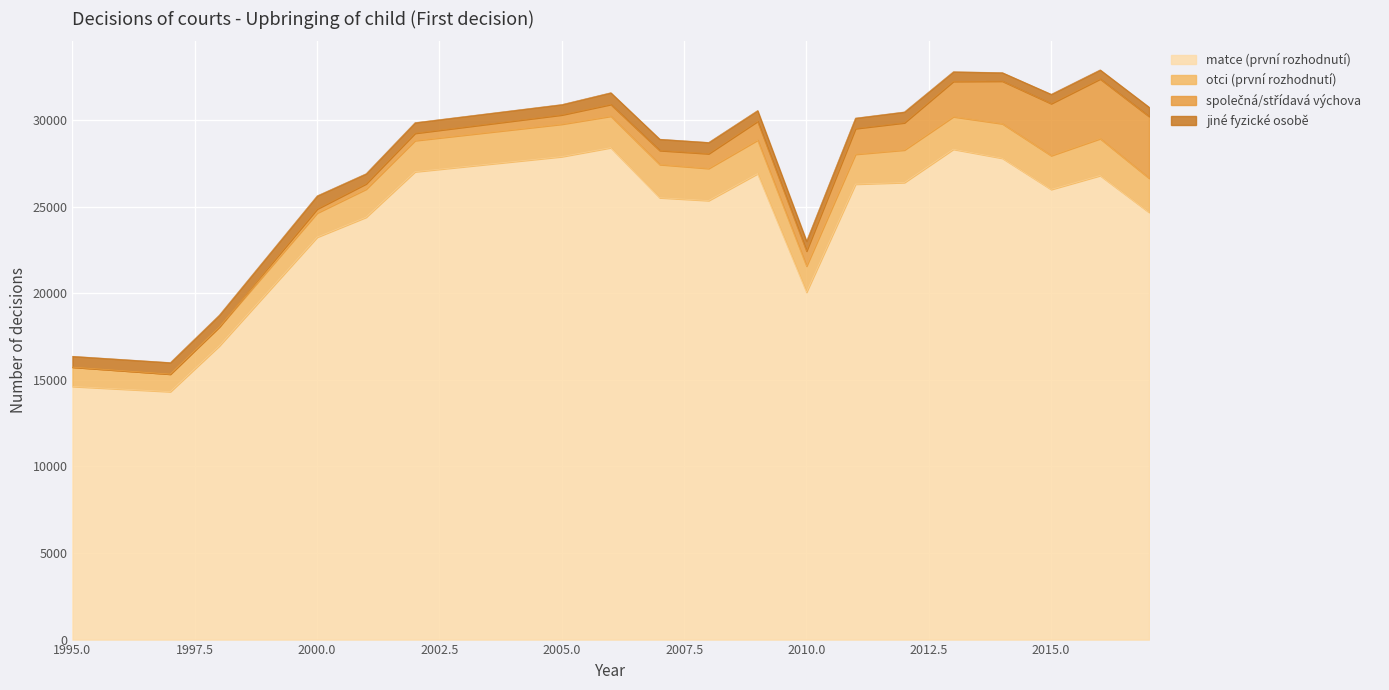

How many values in the společná/střídavá výchova series are below 852?

9